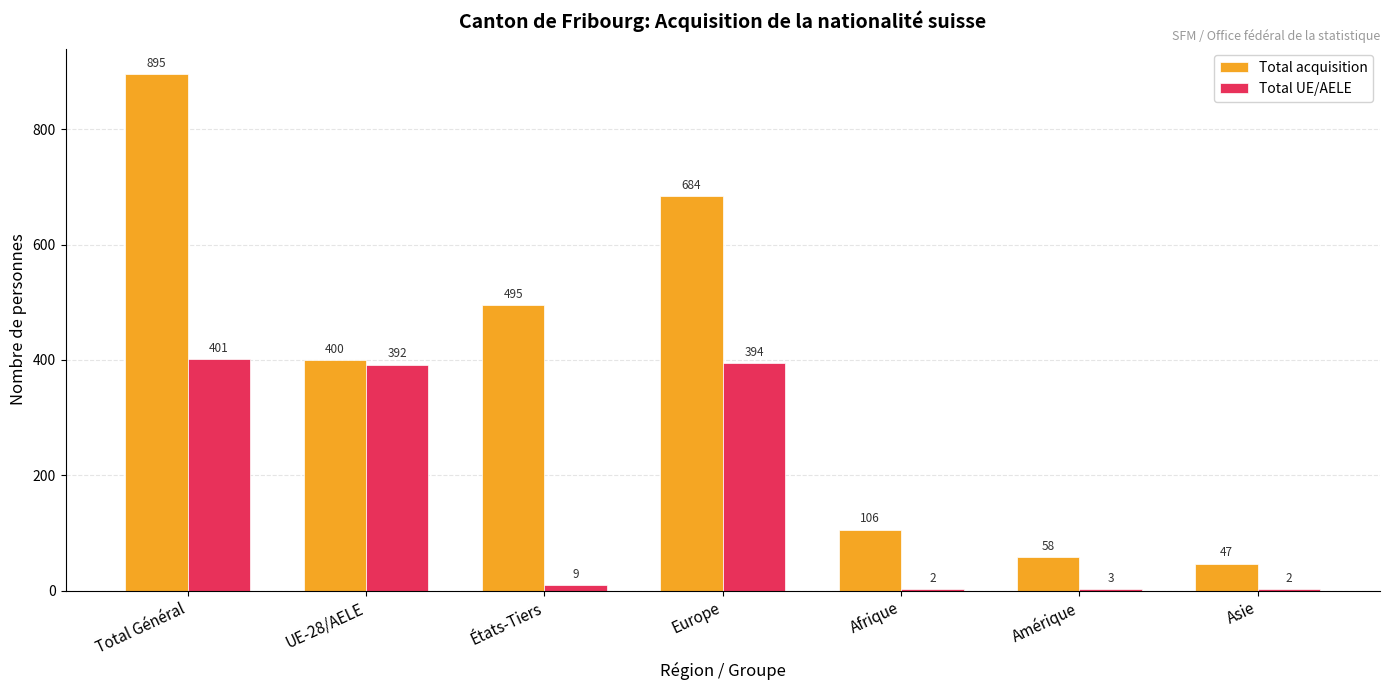

The Total UE/AELE series shows 394 at Europe. True or false?

True